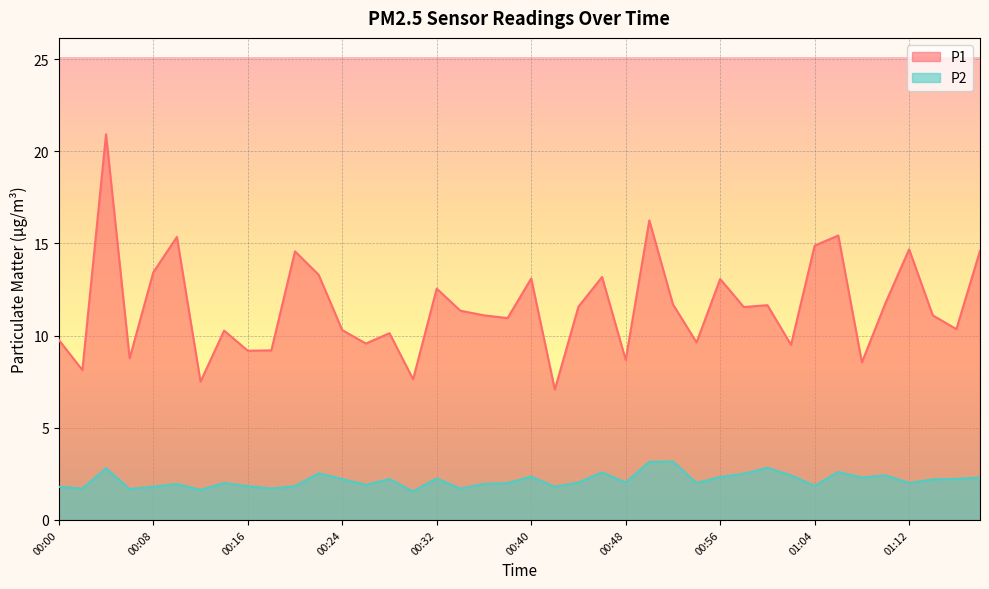

How many lines are shown in the chart?

2